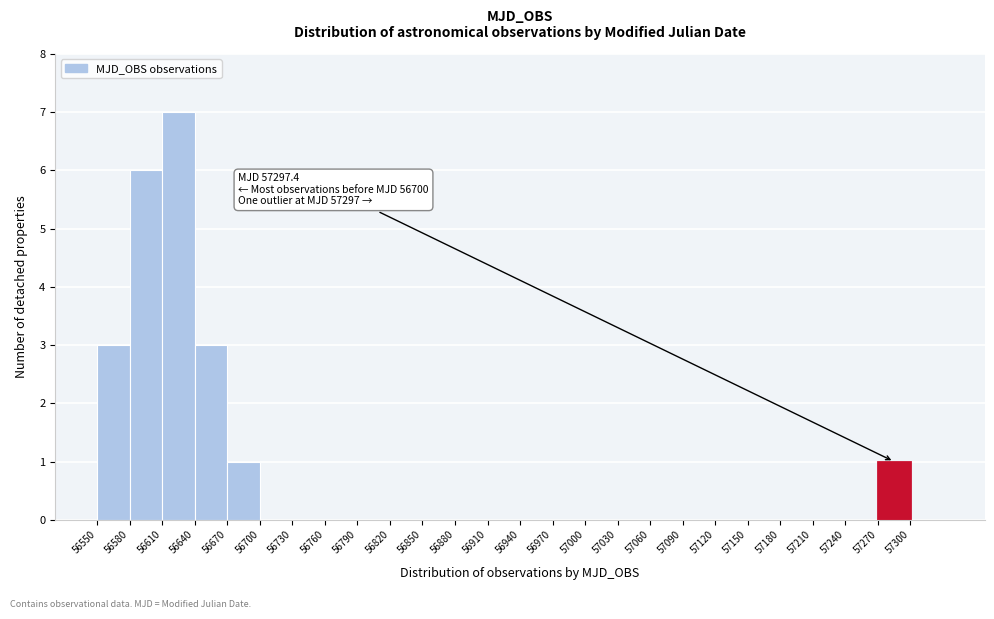

Which range on the x-axis has the tallest bar?

56610 to 56640